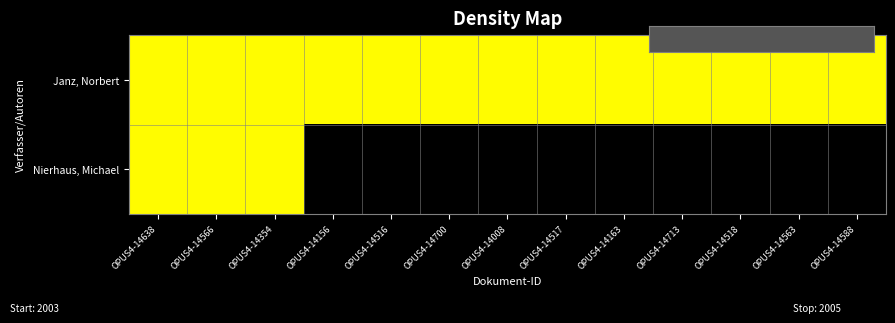

At how many categories does at least one series exceed 17?

13